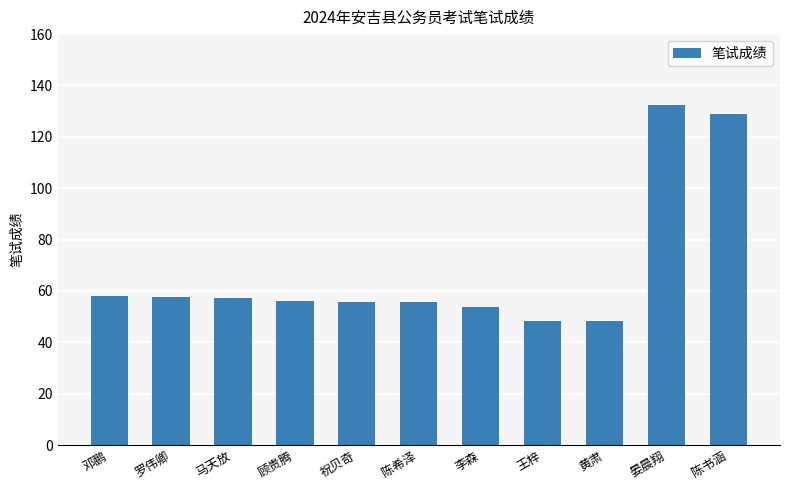

What position from the left is 黄肃?

9